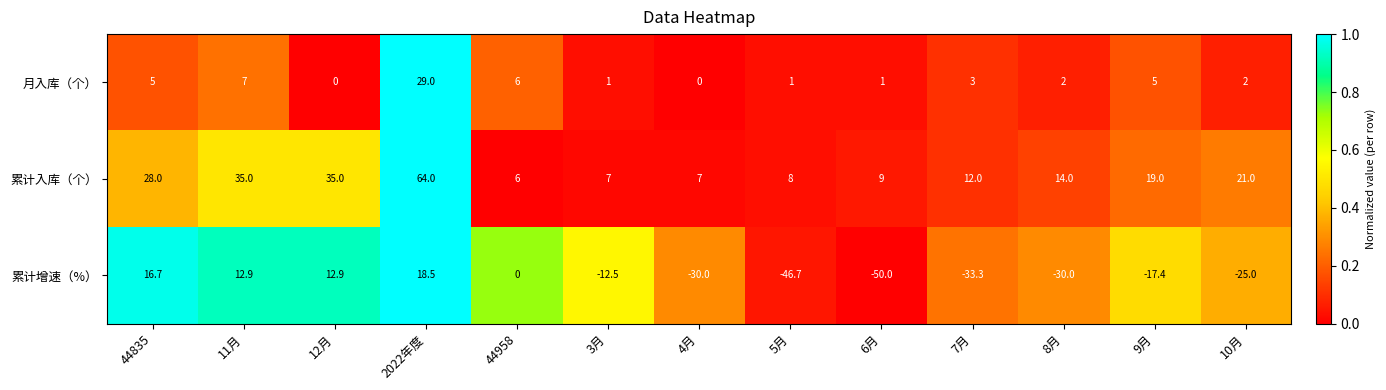

Which label corresponds to the smallest value in the chart?

6月